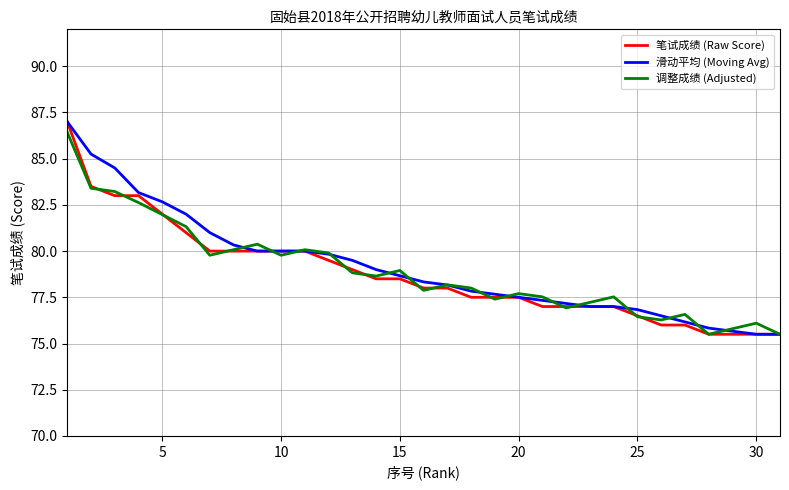

What is the lowest value of the 滑动平均 (Moving Avg) series?

75.5